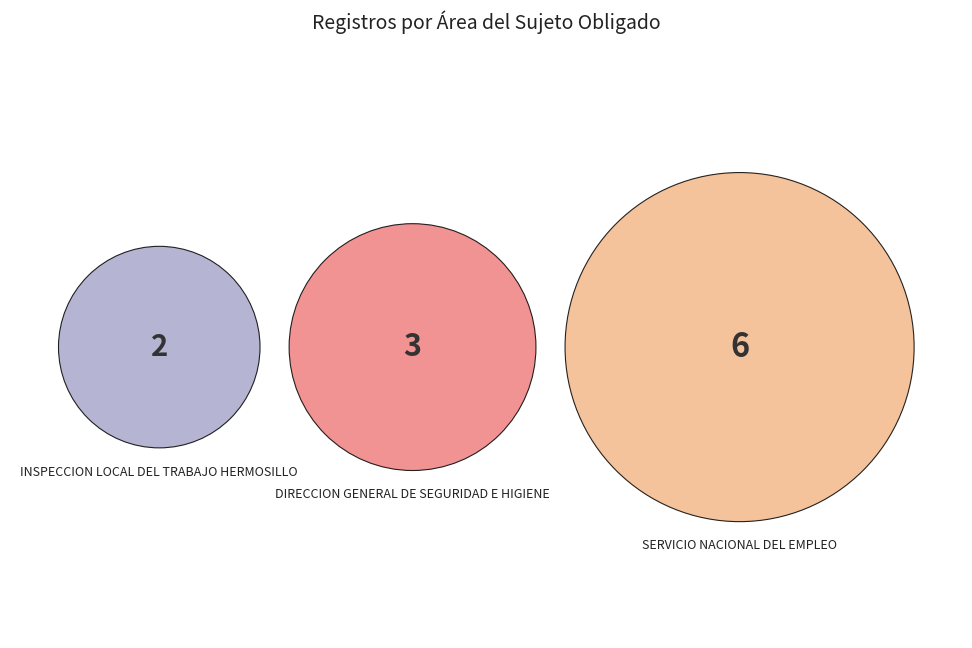

What percentage is the DIRECCION GENERAL DE SEGURIDAD E HIGIENE slice, to the nearest percent?

27%